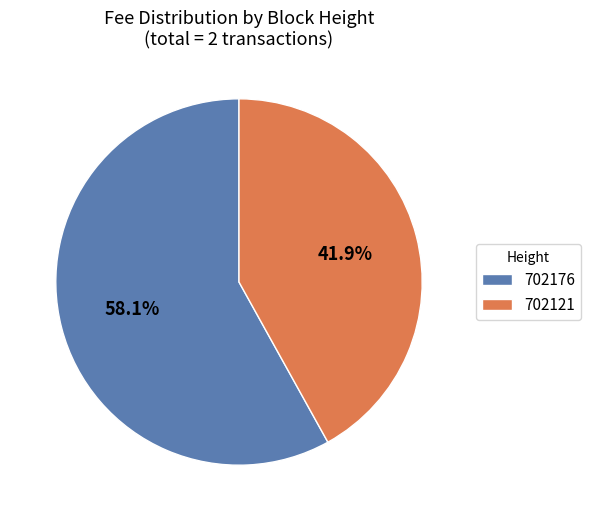

True or false: 702121 accounts for 34% of the total.

False